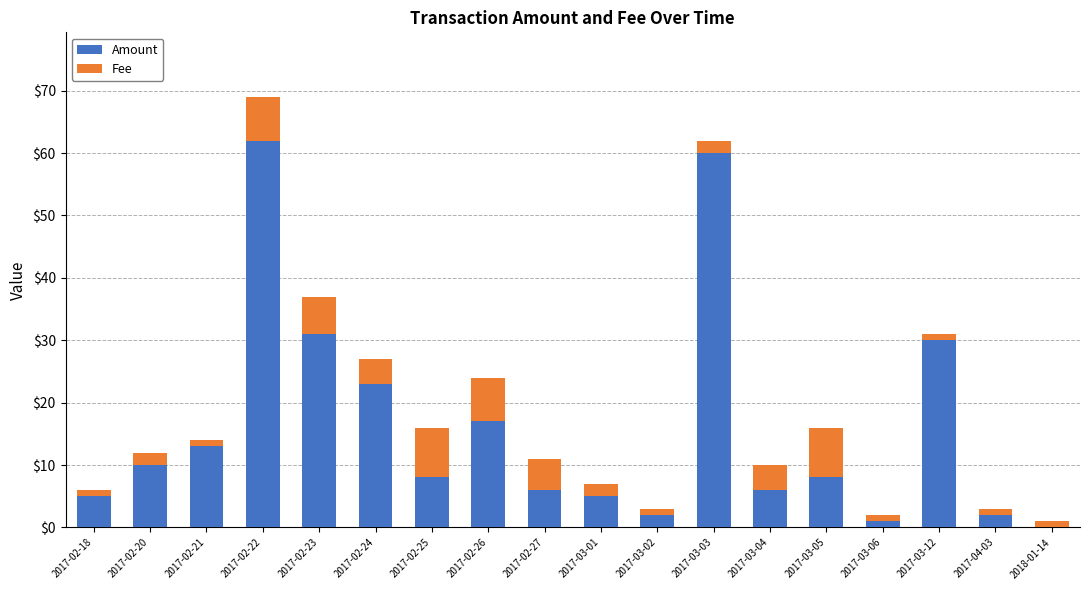

Does the chart contain stacked bars?

Yes